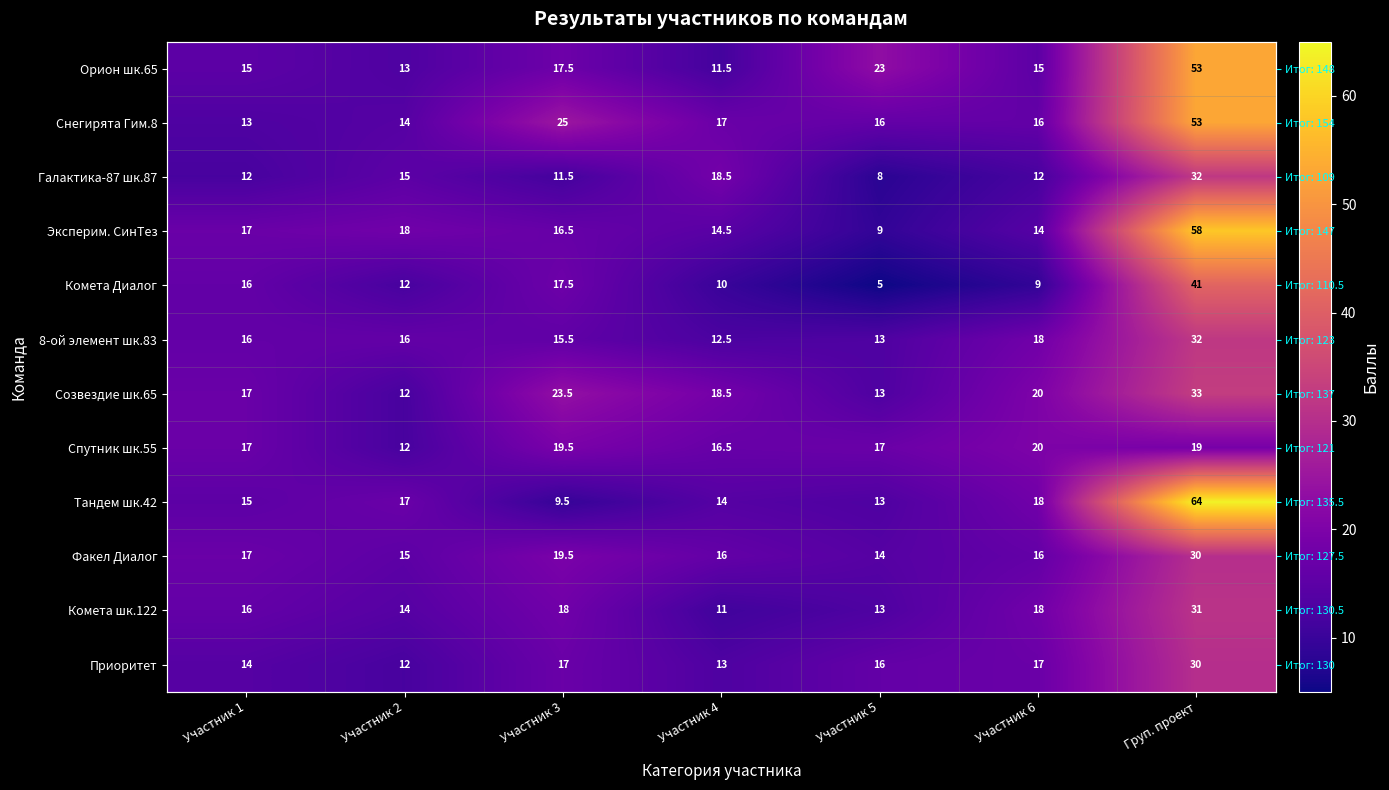

How many distinct data groups are displayed?

12